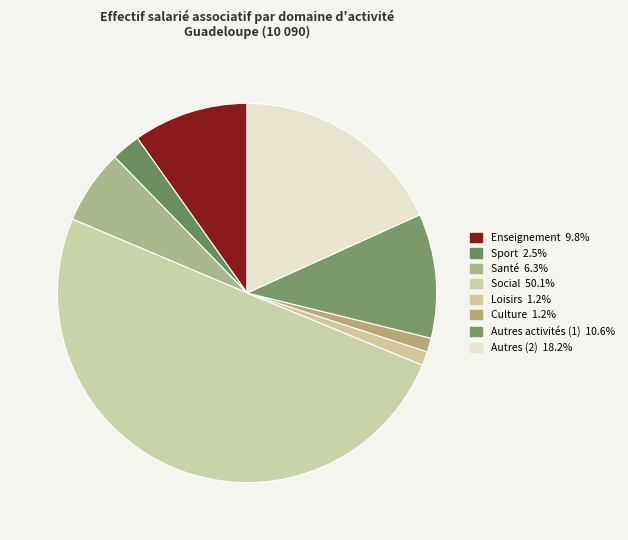

To the nearest percent, what percentage of the pie is Enseignement?

10%